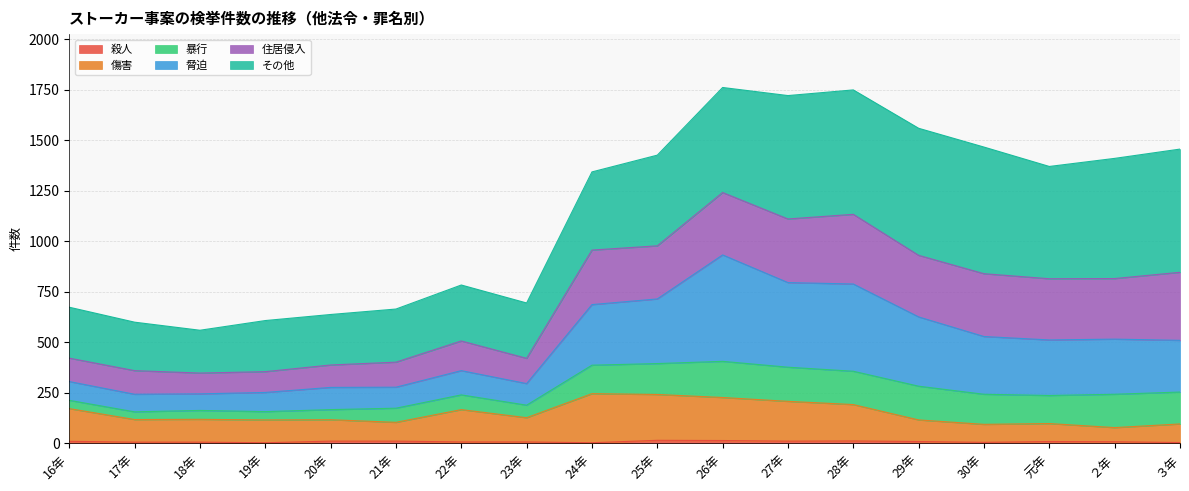

How many lines are shown in the chart?

6